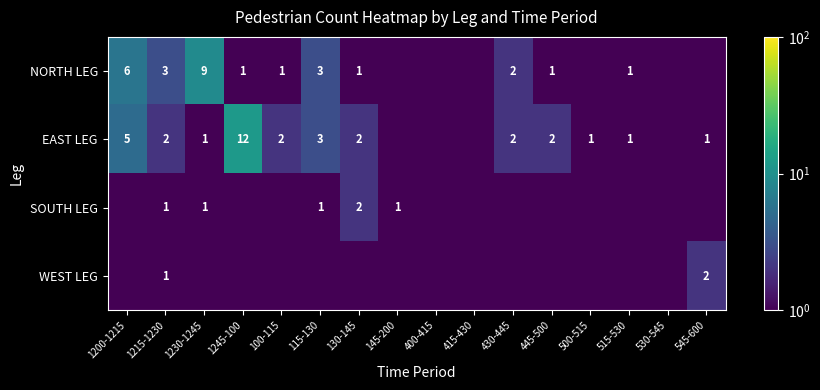

What is the sum of the EAST LEG values at 1200-1215 and 1245-100?

17.0